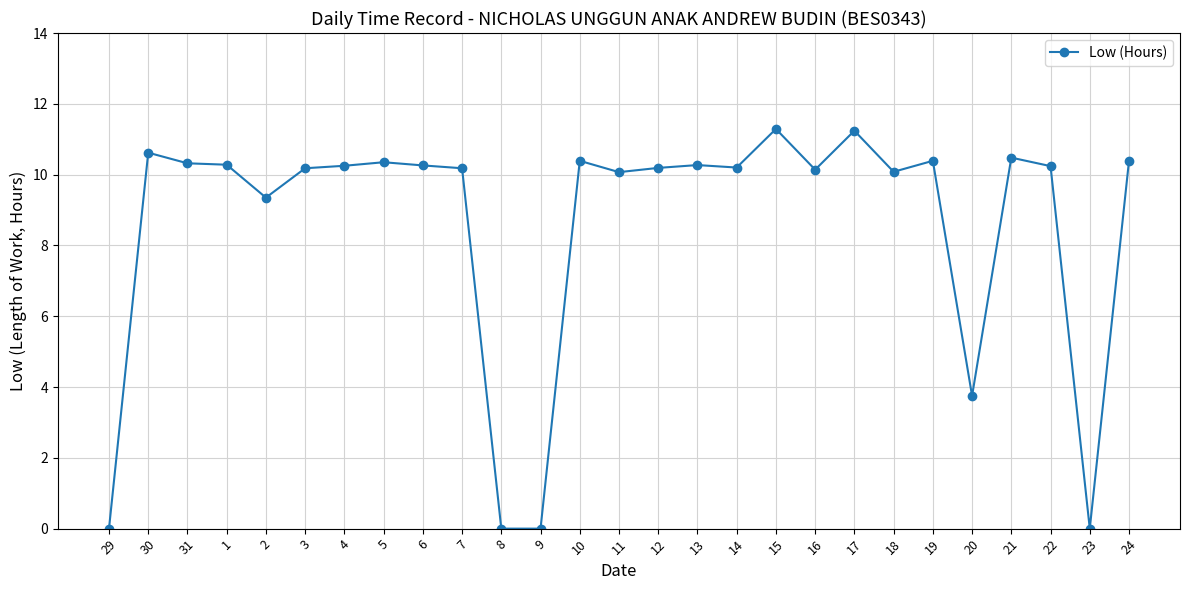

What is the change in value from 6 to 12?

-0.1